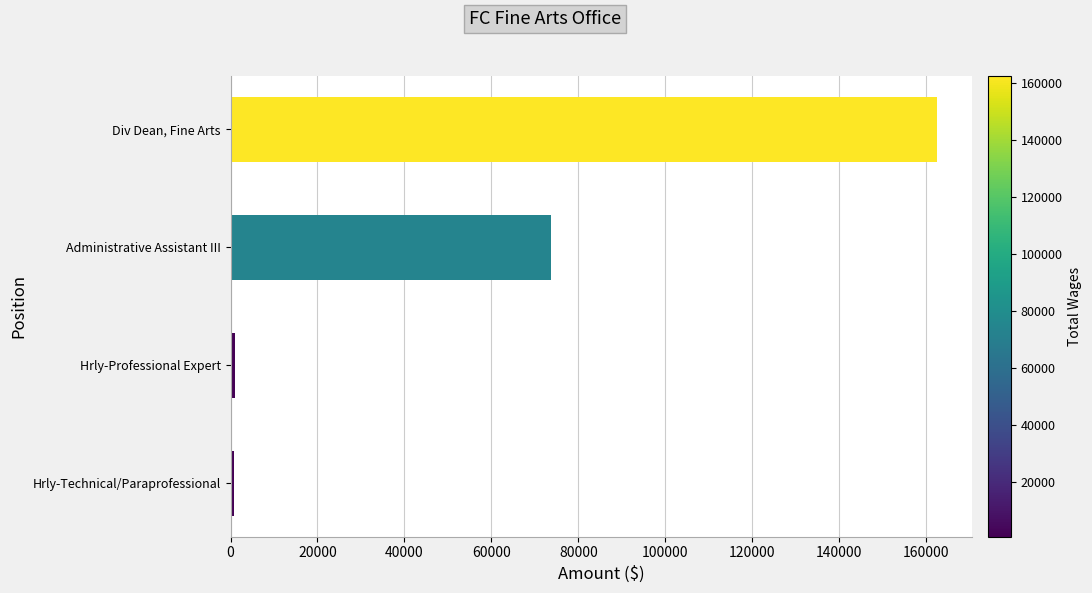

How many bars are there in total?

4